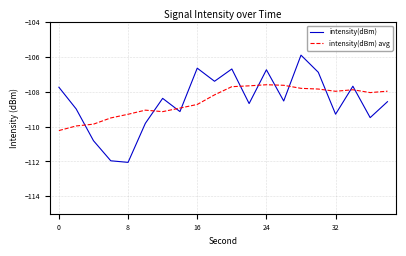

List the series in order of their peak value, lowest first.

intensity(dBm) avg, intensity(dBm)